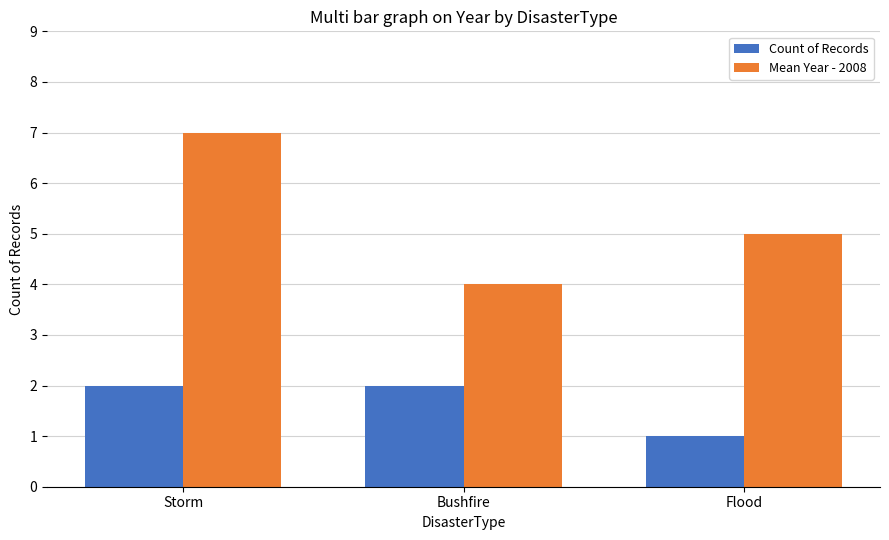

At Flood, list the series in order from largest to smallest.

Mean Year - 2008, Count of Records